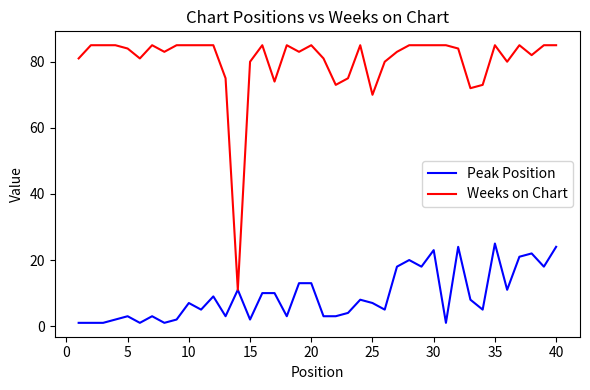

Which series has the widest spread of values?

Weeks on Chart